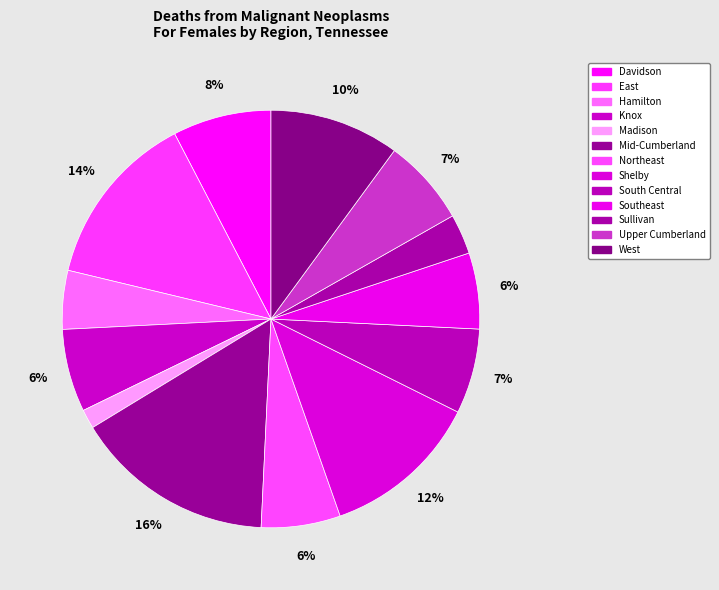

To the nearest percent, what is the average slice percentage?

8%